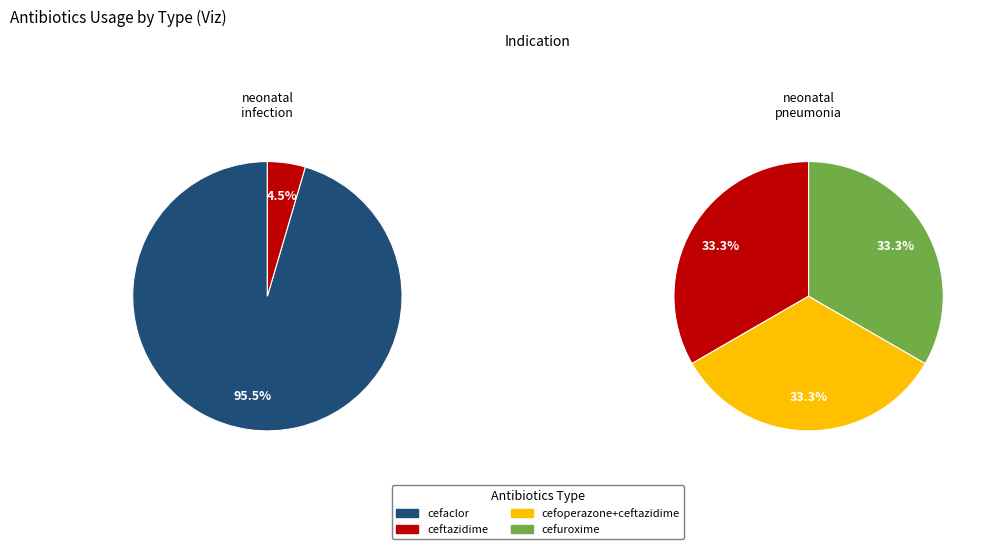

Rank the categories by value from lowest to highest.

cefoperazone+ceftazidime, cefuroxime, ceftazidime, cefaclor